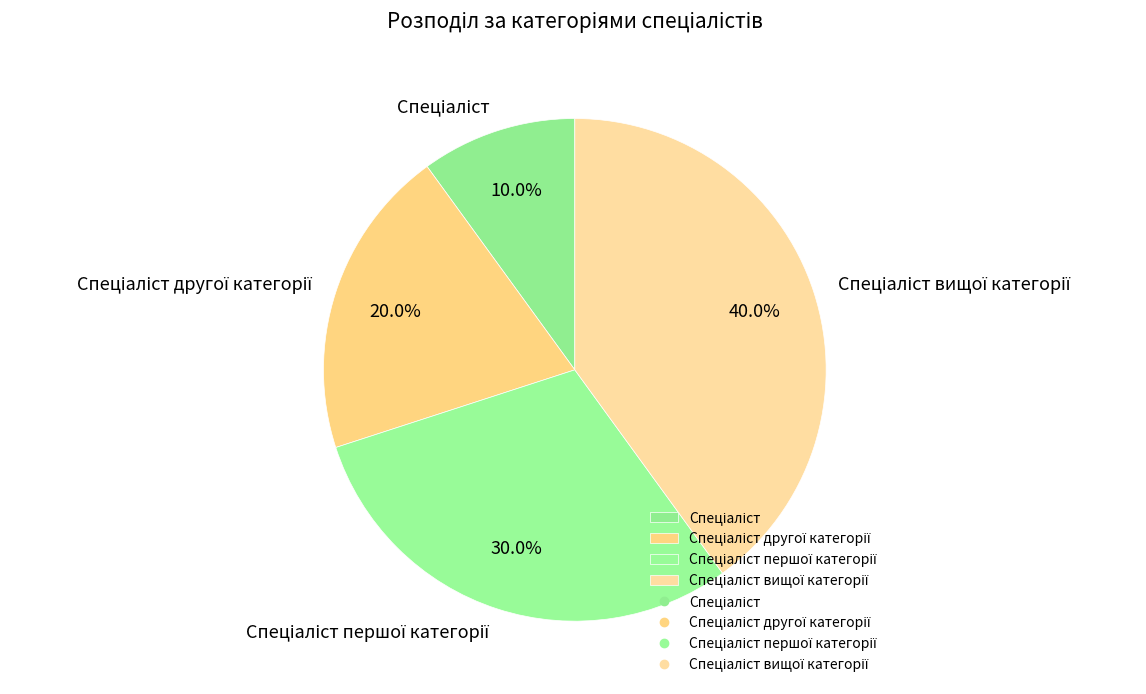

Does any single category account for the majority?

No